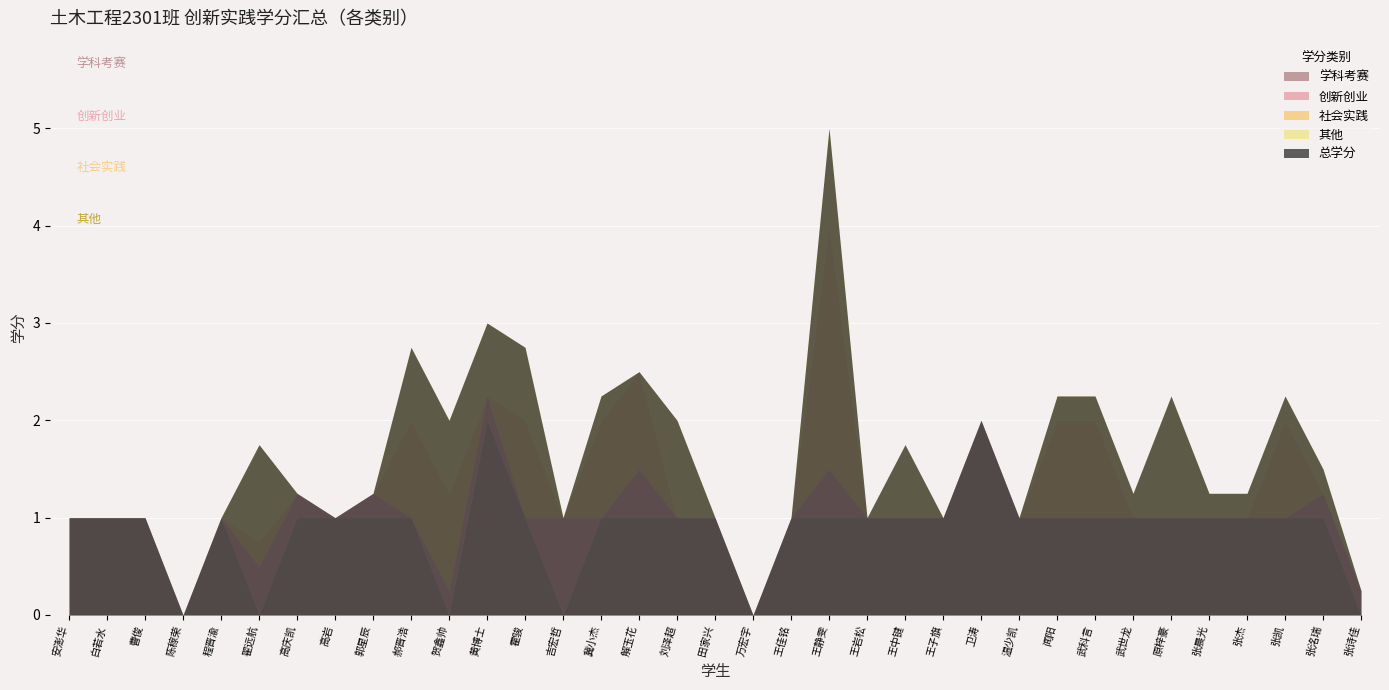

The 学科考赛 series shows 1.0 at 程晋渝. True or false?

True